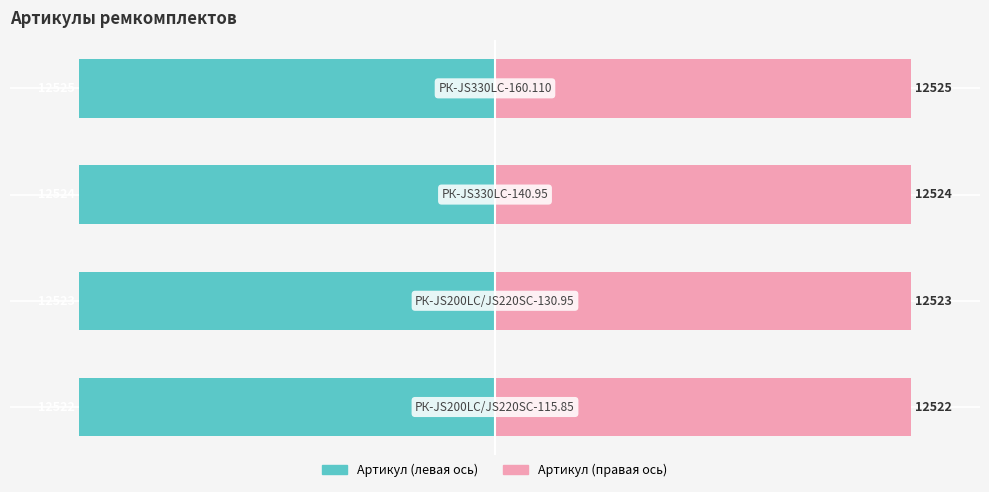

Reading left to right, what are all the values shown in this chart?

Артикул (левая ось): 0=-30.0	1=-30.0	2=-30.0	3=-30.0
Артикул (правая ось): 0=30.0	1=30.0	2=30.0	3=30.0